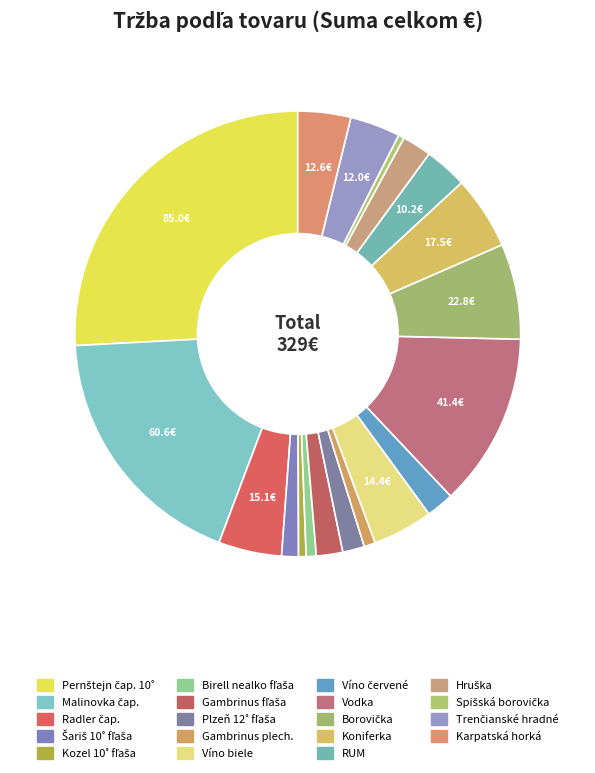

What percentage is the RUM slice, to the nearest percent?

3%